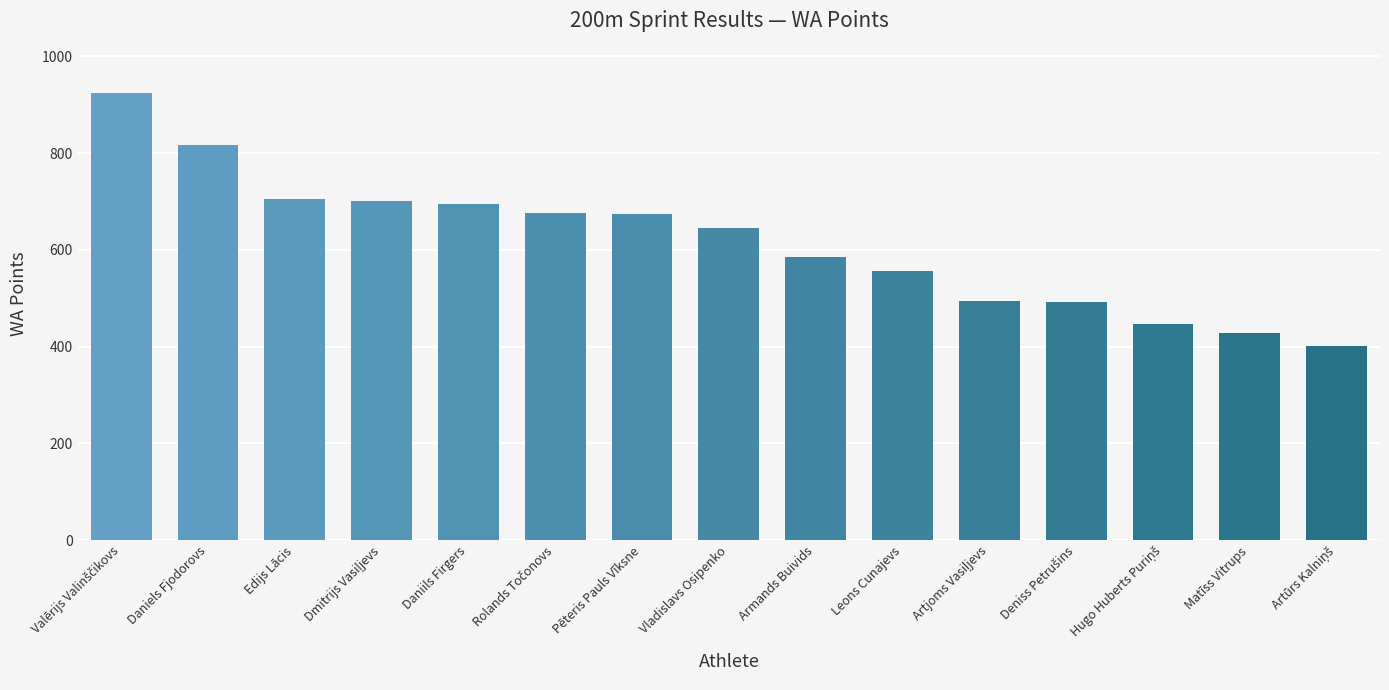

Is it true that the value at Matīss Vitrups is 428?

True